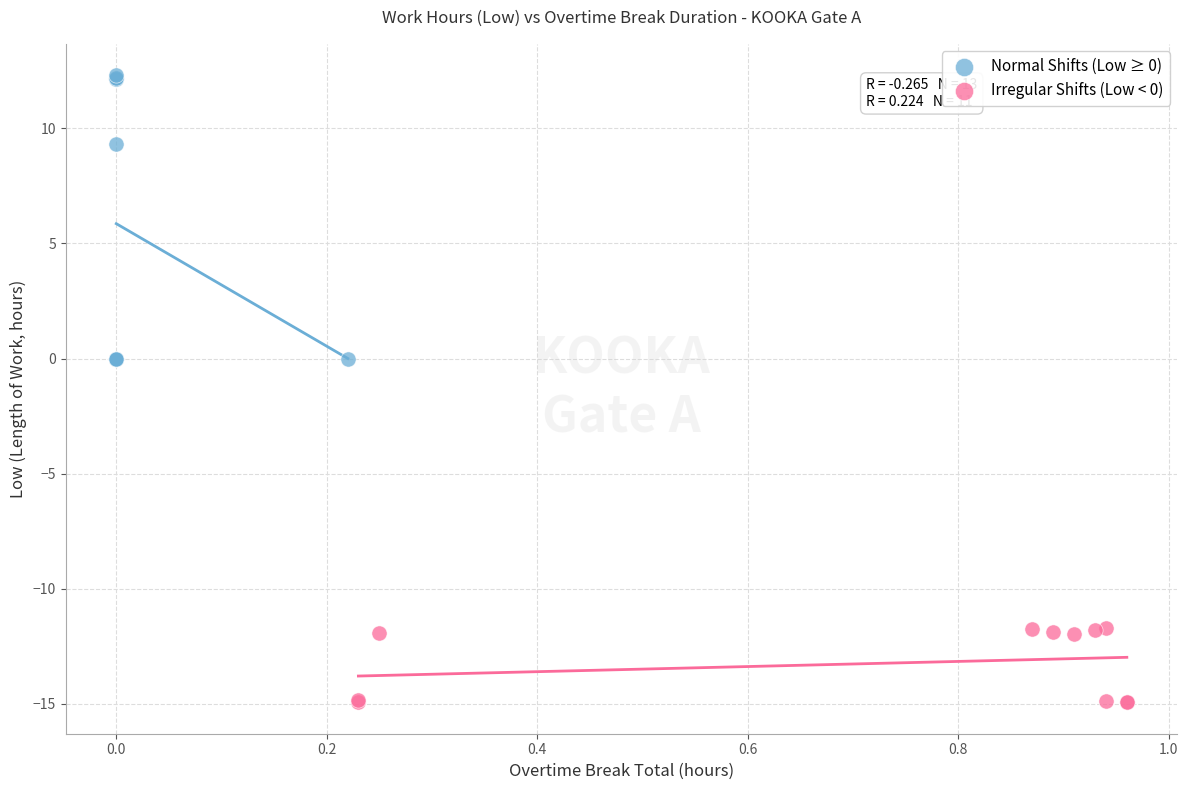

Which series contains the highest Y value?

Normal Shifts (Low ≥ 0)